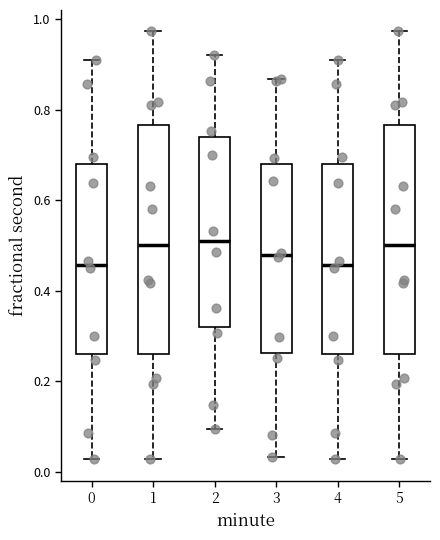

Reading left to right, transcribe this box plot: for each box, give where its median line is, the range the box spans, and where its two whiskers end, as read against the y-axis. The values are not printed on the chart, so give them approximately, as read against the axis.

0: median 0.46, box 0.26 to 0.68, whiskers 0.02 to 0.90
1: median 0.50, box 0.26 to 0.76, whiskers 0.02 to 0.98
2: median 0.50, box 0.32 to 0.74, whiskers 0.10 to 0.92
3: median 0.48, box 0.26 to 0.68, whiskers 0.04 to 0.86
4: median 0.46, box 0.26 to 0.68, whiskers 0.02 to 0.90
5: median 0.50, box 0.26 to 0.76, whiskers 0.02 to 0.98